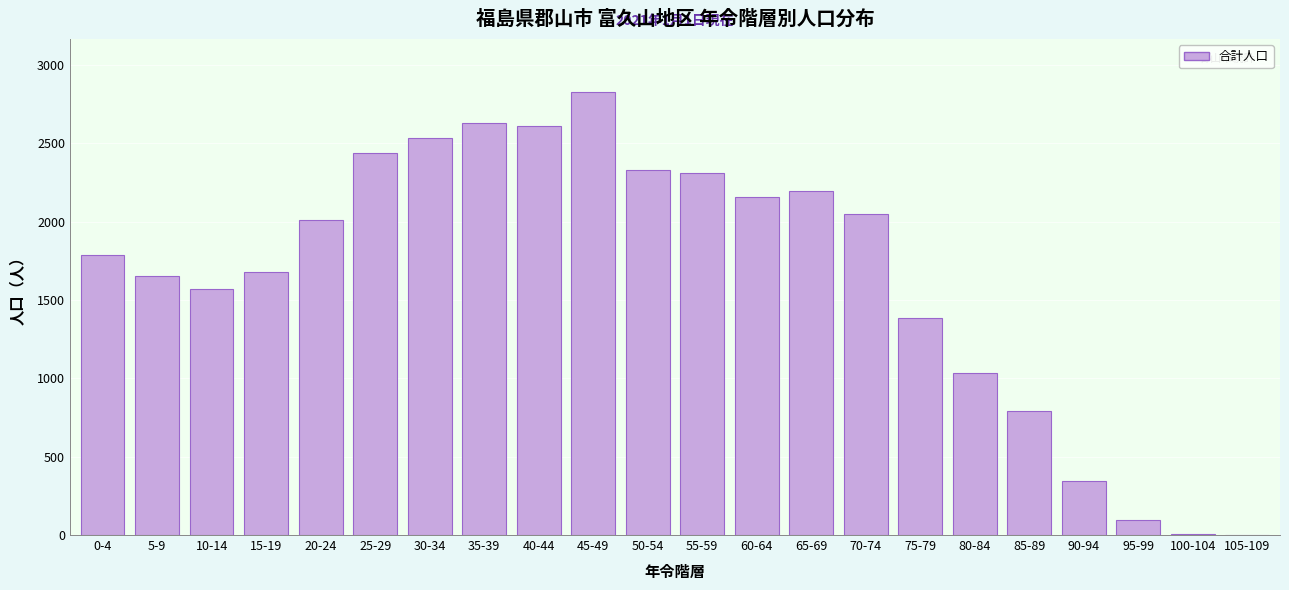

The chart shows a value of 2196 at 65-69. True or false?

True